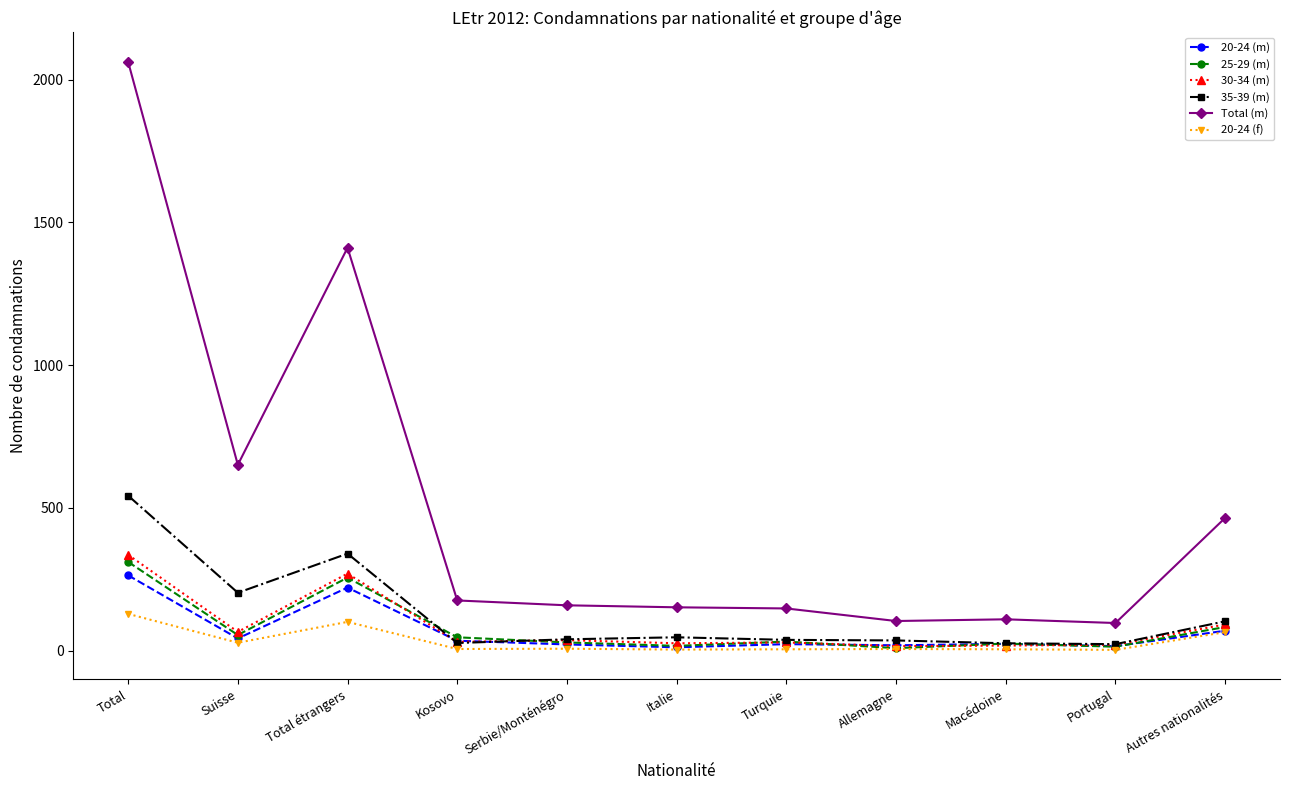

At which label does Total (m) first exceed 159?

Total